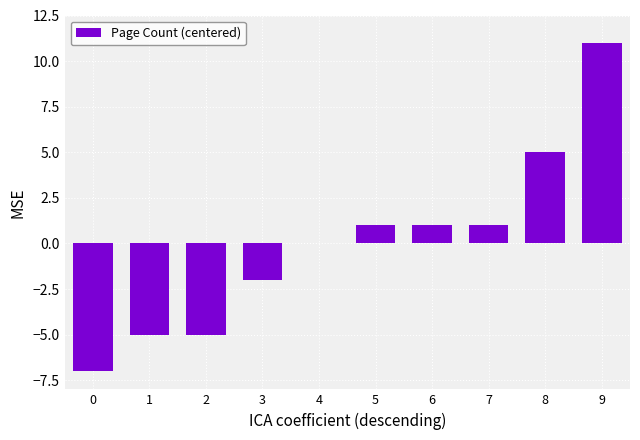

The chart shows a value of 11 at 9. True or false?

True